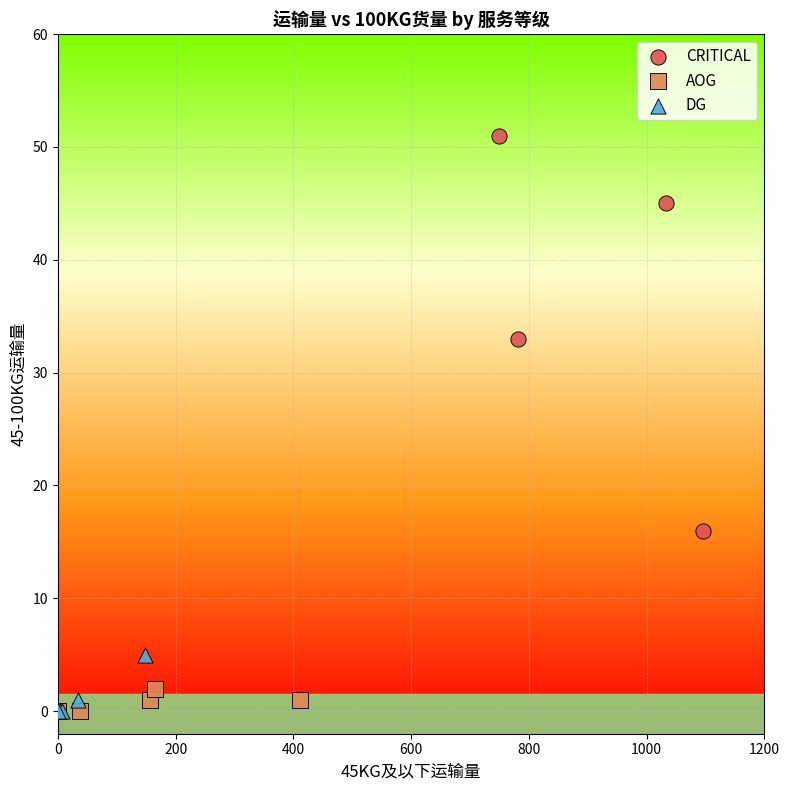

Which series contains the highest Y value?

CRITICAL